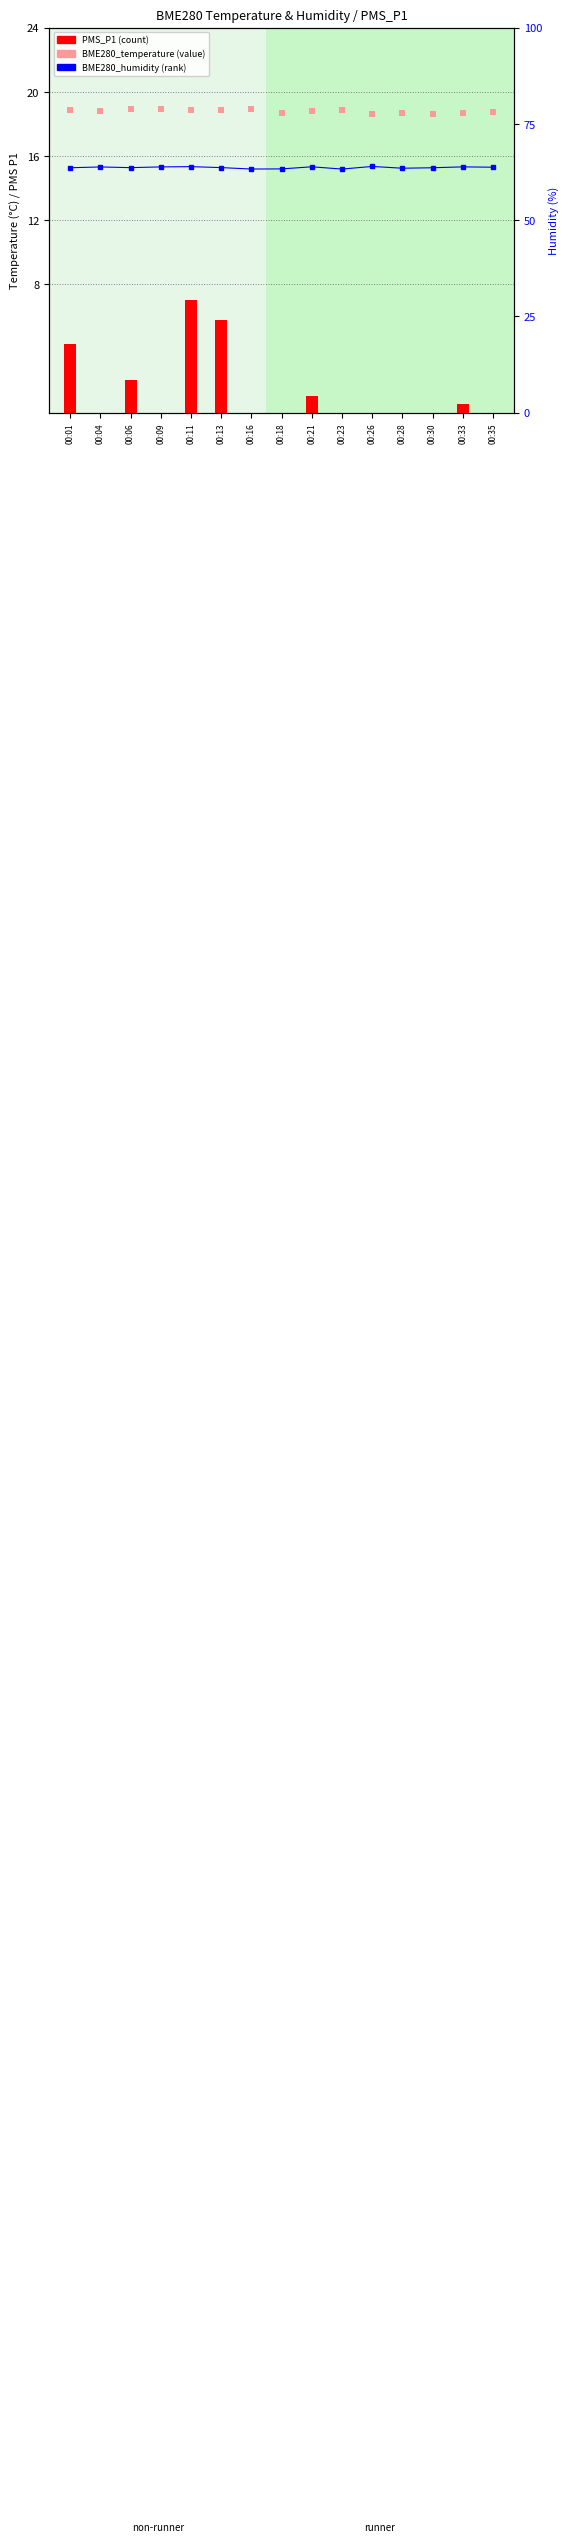

At which category is the sum across all series the highest?

00:11